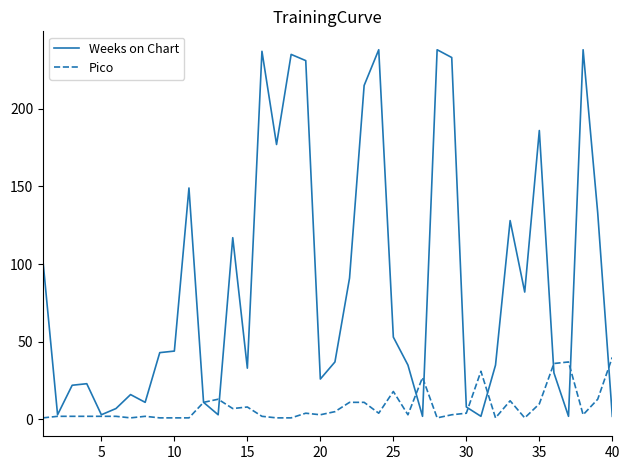

Which series has the largest total across all categories?

Weeks on Chart